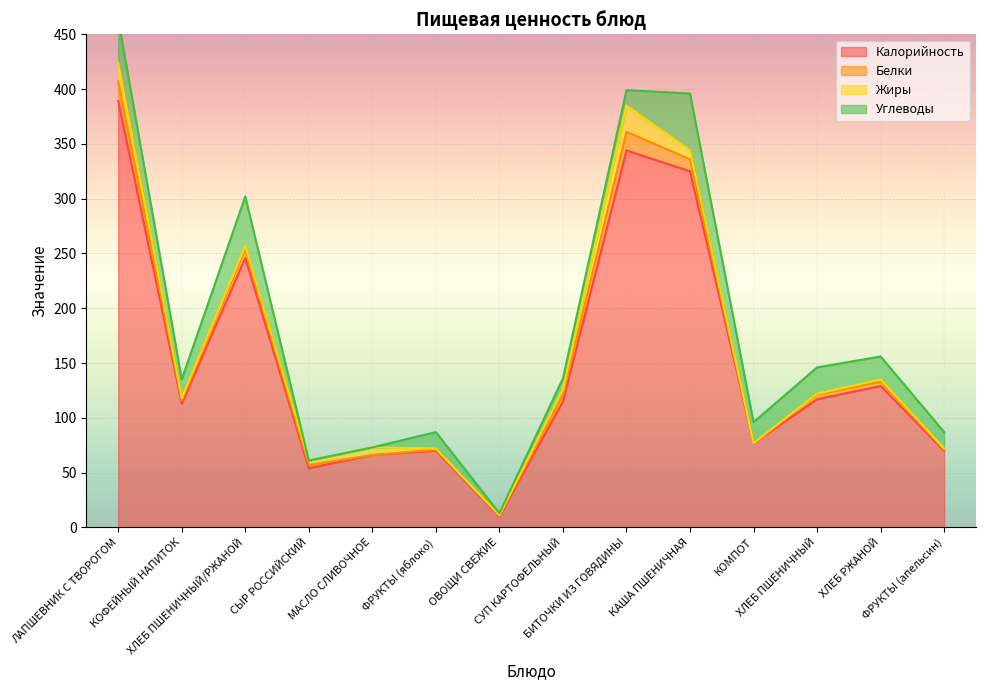

Reading left to right, list all the values displayed in this chart.

Калорийность: ЛАПШЕВНИК С ТВОРОГОМ=389	КОФЕЙНЫЙ НАПИТОК=113	ХЛЕБ ПШЕНИЧНЫЙ/РЖАНОЙ=246	СЫР РОССИЙСКИЙ=54	МАСЛО СЛИВОЧНОЕ=66	ФРУКТЫ (яблоко)=70	ОВОЩИ СВЕЖИЕ=10	СУП КАРТОФЕЛЬНЫЙ=115	БИТОЧКИ ИЗ ГОВЯДИНЫ=344	КАША ПШЕНИЧНАЯ=325	КОМПОТ=77	ХЛЕБ ПШЕНИЧНЫЙ=117	ХЛЕБ РЖАНОЙ=129	ФРУКТЫ (апельсин)=70
Белки: ЛАПШЕВНИК С ТВОРОГОМ=18	КОФЕЙНЫЙ НАПИТОК=3	ХЛЕБ ПШЕНИЧНЫЙ/РЖАНОЙ=8	СЫР РОССИЙСКИЙ=3	МАСЛО СЛИВОЧНОЕ=0	ФРУКТЫ (яблоко)=1	ОВОЩИ СВЕЖИЕ=1	СУП КАРТОФЕЛЬНЫЙ=6	БИТОЧКИ ИЗ ГОВЯДИНЫ=17	КАША ПШЕНИЧНАЯ=11	КОМПОТ=0	ХЛЕБ ПШЕНИЧНЫЙ=4	ХЛЕБ РЖАНОЙ=4	ФРУКТЫ (апельсин)=1
Жиры: ЛАПШЕВНИК С ТВОРОГОМ=17	КОФЕЙНЫЙ НАПИТОК=2	ХЛЕБ ПШЕНИЧНЫЙ/РЖАНОЙ=3	СЫР РОССИЙСКИЙ=4	МАСЛО СЛИВОЧНОЕ=7	ФРУКТЫ (яблоко)=1	ОВОЩИ СВЕЖИЕ=0	СУП КАРТОФЕЛЬНЫЙ=5	БИТОЧКИ ИЗ ГОВЯДИНЫ=24	КАША ПШЕНИЧНАЯ=8	КОМПОТ=0	ХЛЕБ ПШЕНИЧНЫЙ=1	ХЛЕБ РЖАНОЙ=2	ФРУКТЫ (апельсин)=1
Углеводы: ЛАПШЕВНИК С ТВОРОГОМ=40	КОФЕЙНЫЙ НАПИТОК=17	ХЛЕБ ПШЕНИЧНЫЙ/РЖАНОЙ=45	СЫР РОССИЙСКИЙ=0	МАСЛО СЛИВОЧНОЕ=0	ФРУКТЫ (яблоко)=15	ОВОЩИ СВЕЖИЕ=2	СУП КАРТОФЕЛЬНЫЙ=10	БИТОЧКИ ИЗ ГОВЯДИНЫ=14	КАША ПШЕНИЧНАЯ=52	КОМПОТ=19	ХЛЕБ ПШЕНИЧНЫЙ=24	ХЛЕБ РЖАНОЙ=21	ФРУКТЫ (апельсин)=15